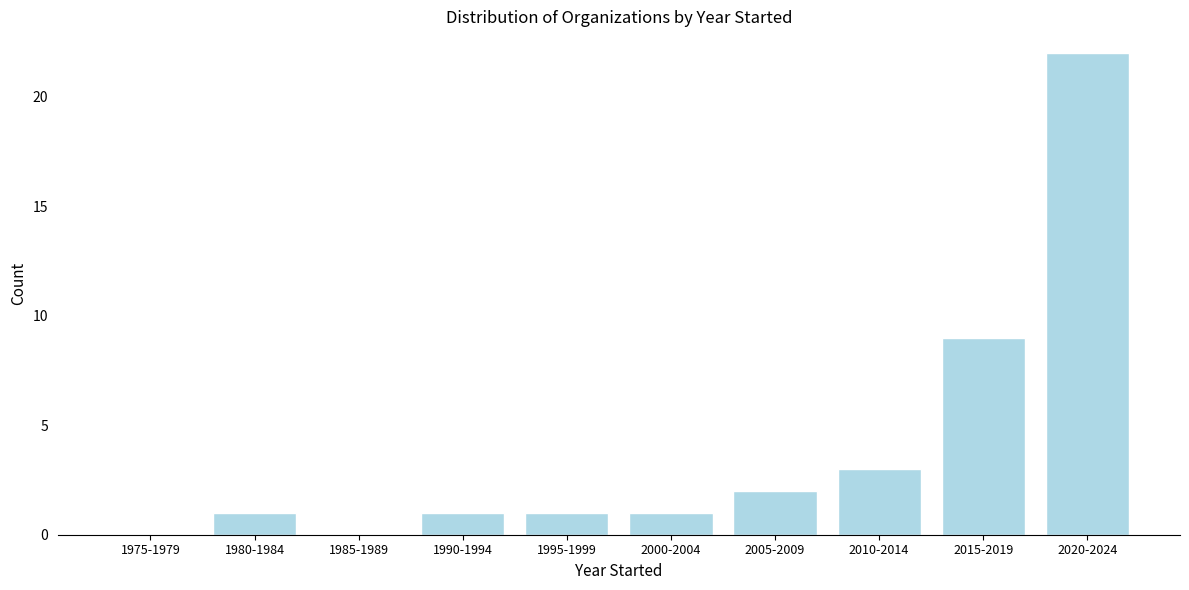

Reading left to right, list all the values displayed in this chart.

1975-1979=0	1980-1984=1	1985-1989=0	1990-1994=1	1995-1999=1	2000-2004=1	2005-2009=2	2010-2014=3	2015-2019=9	2020-2024=22